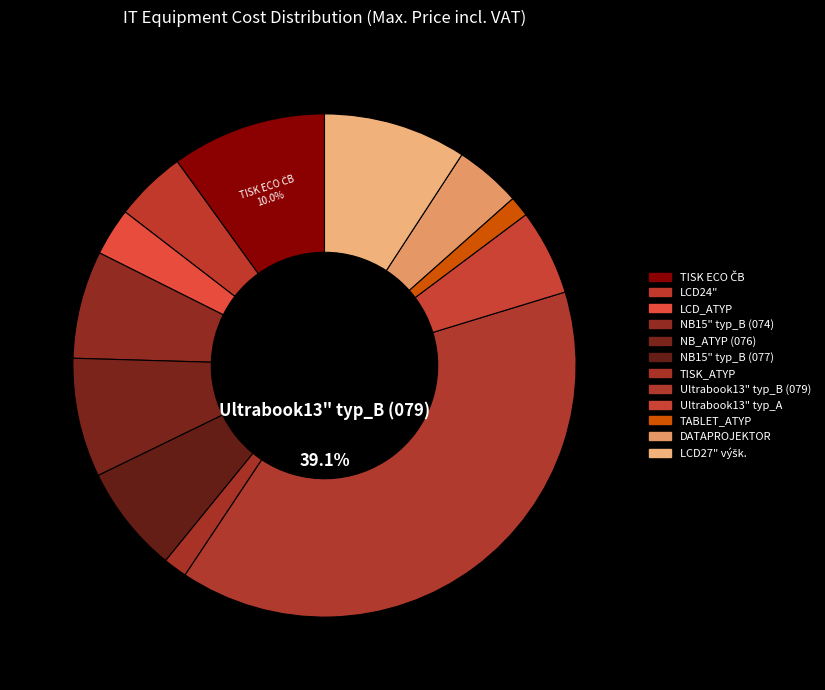

Is there a majority slice in this chart?

No